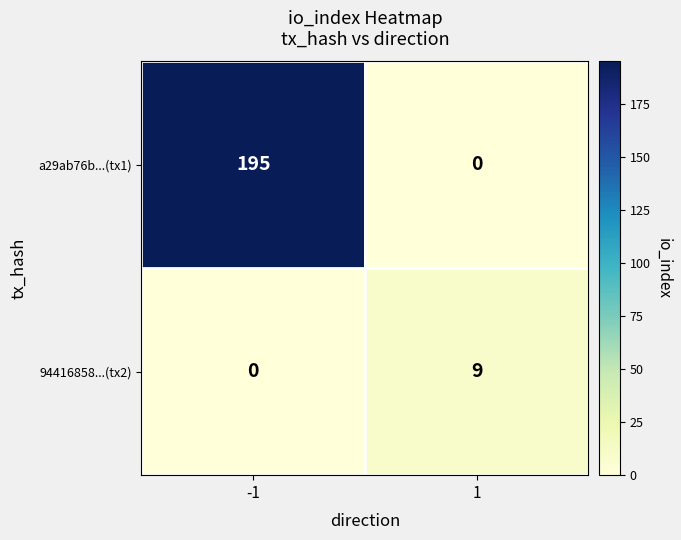

Which series has the largest range (max minus min)?

a29ab76b...(tx1)